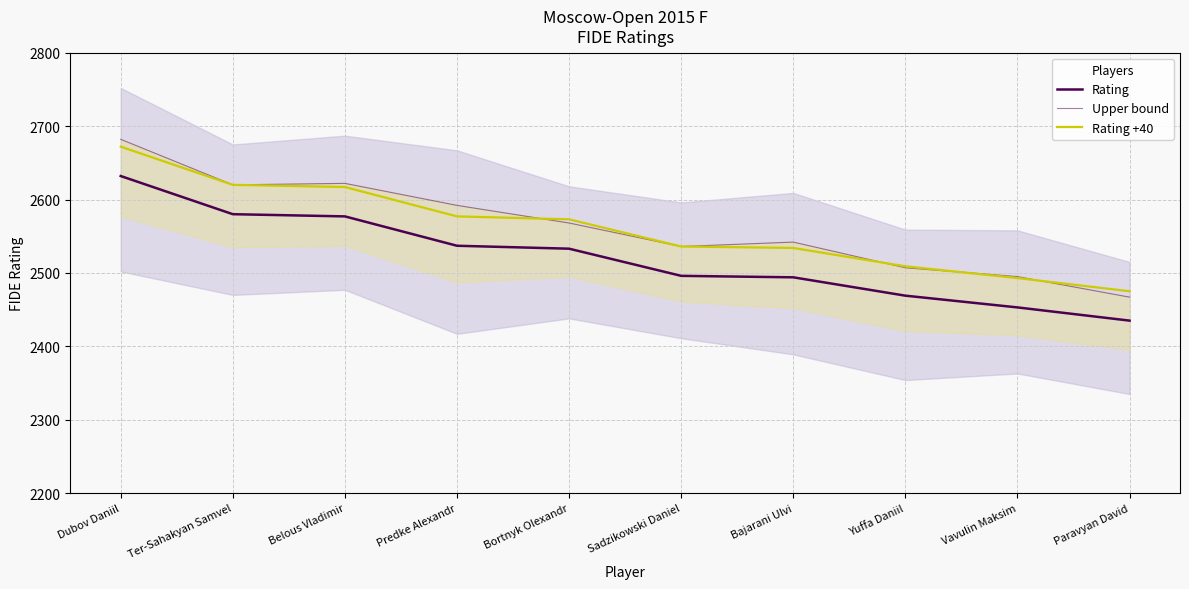

List the series in order of their peak value, highest first.

Upper bound, Rating +40, Rating